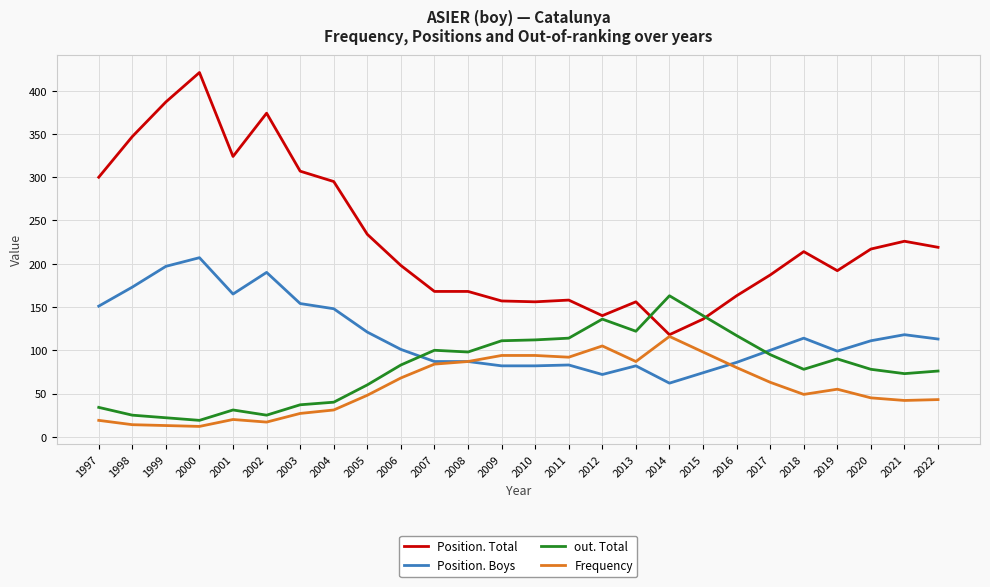

The out. Total series shows 98 at 2008. True or false?

True